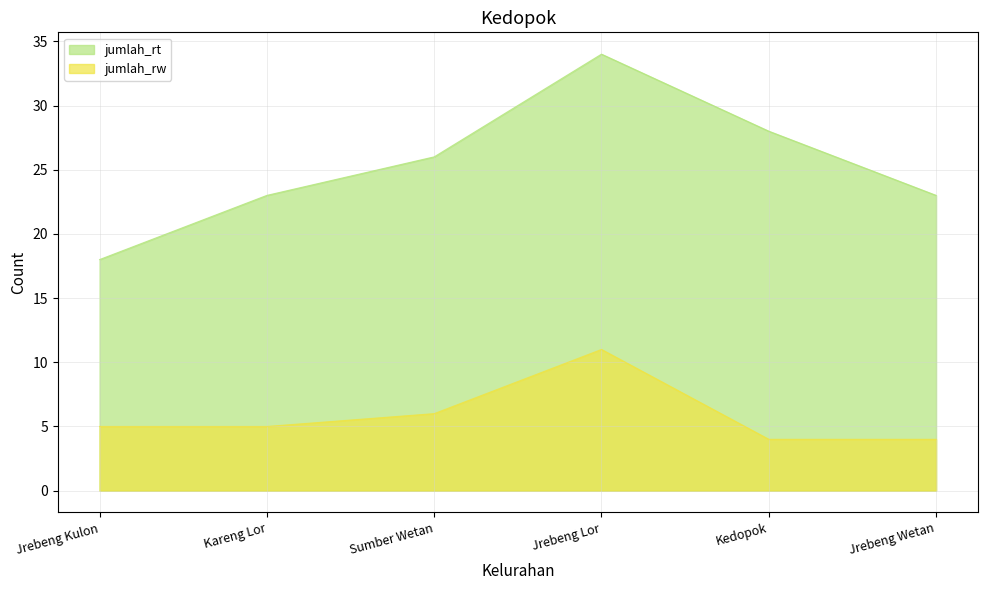

In jumlah_rt, how many points are higher than both neighbors (excluding endpoints)?

1